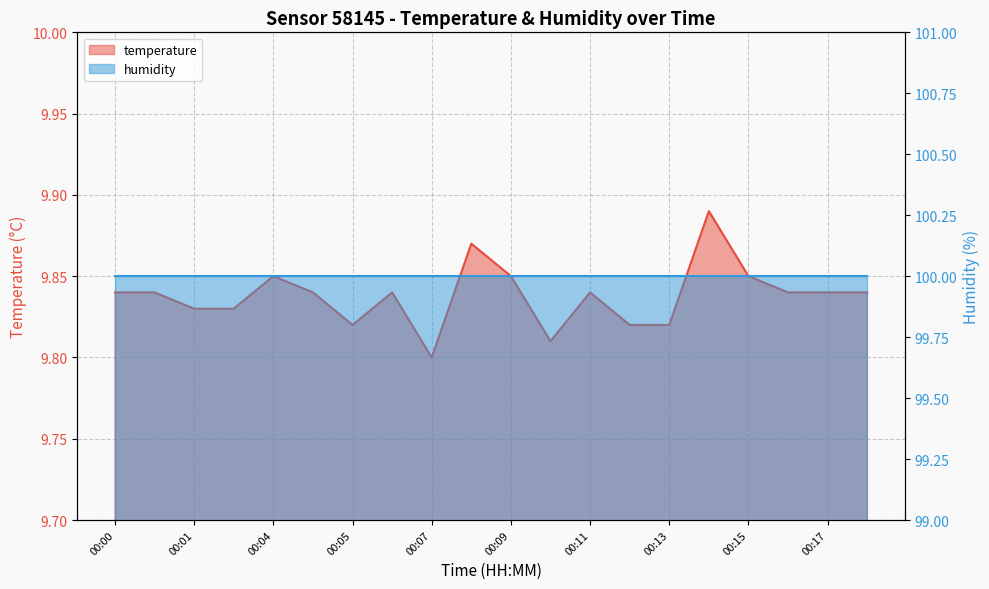

What is the value of the 12th point from the left?

9.8